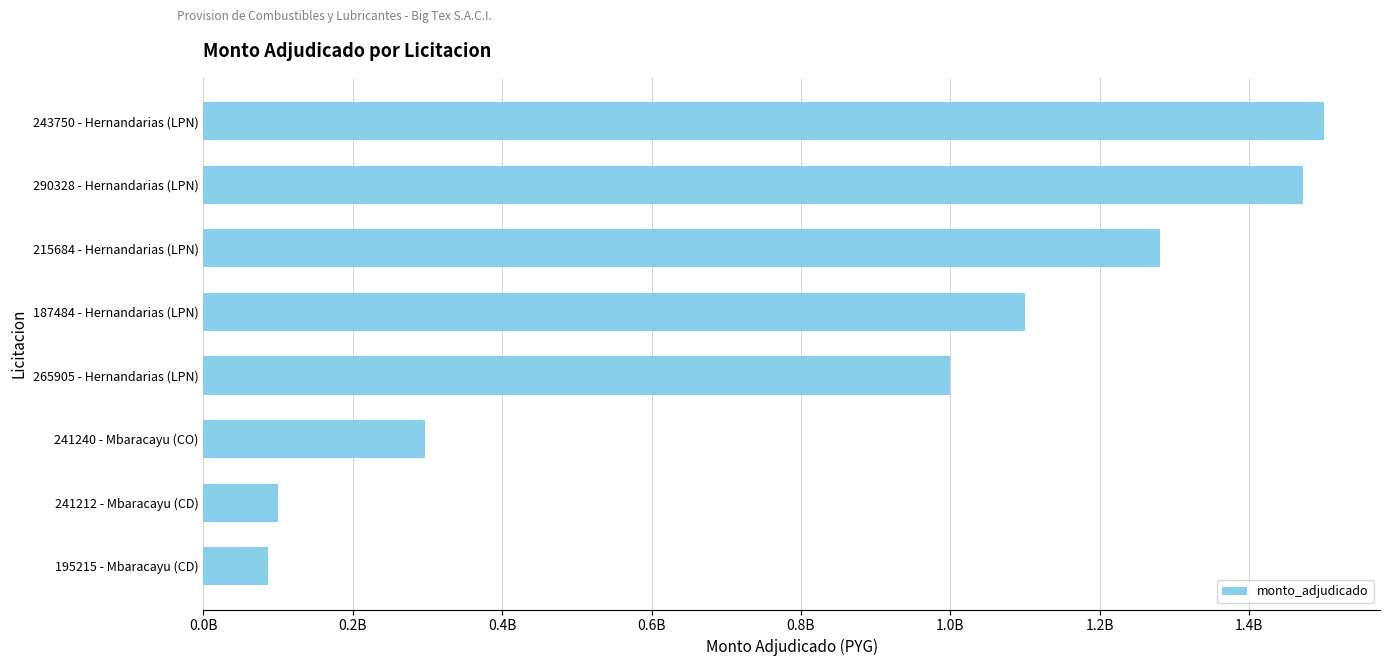

Are the bars horizontal?

Yes